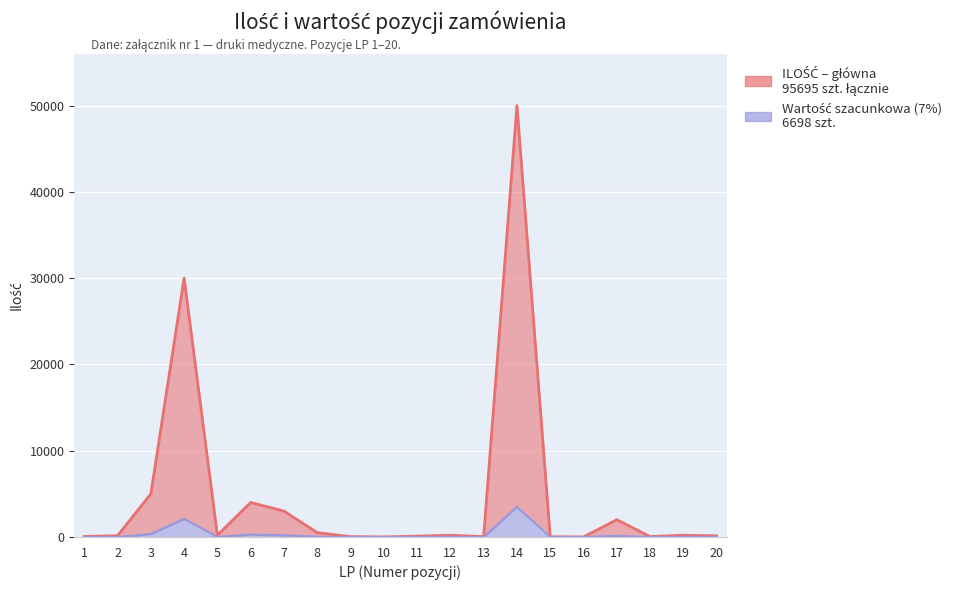

What is the value of the Wartość szacunkowa (7%) point at the 7th from the left?

210.0